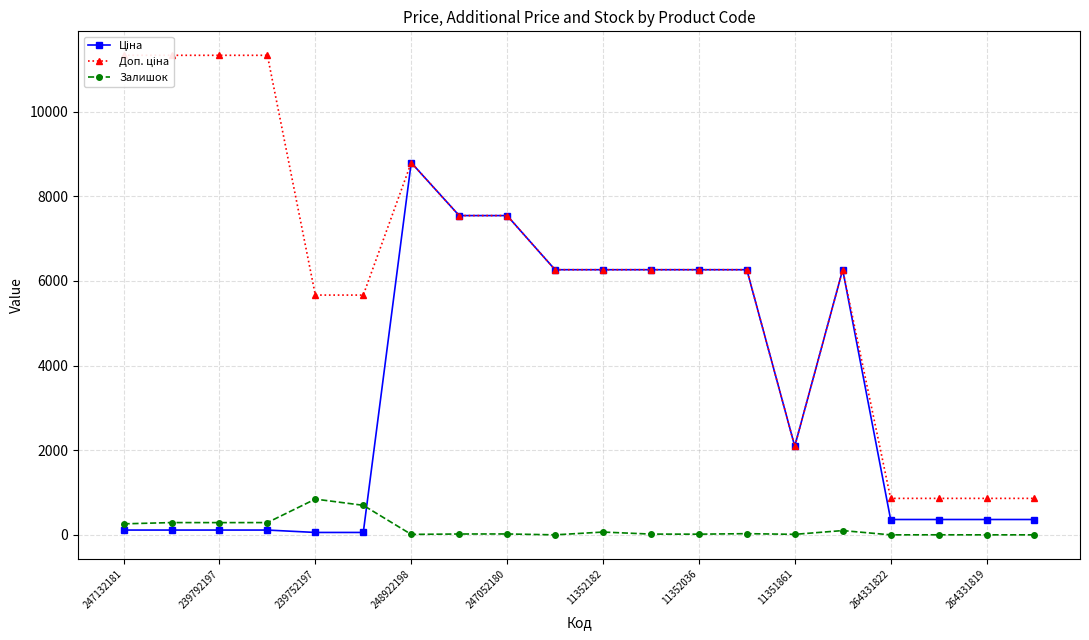

What is the value of the Доп. ціна point at the 6th from the left?

5667.0